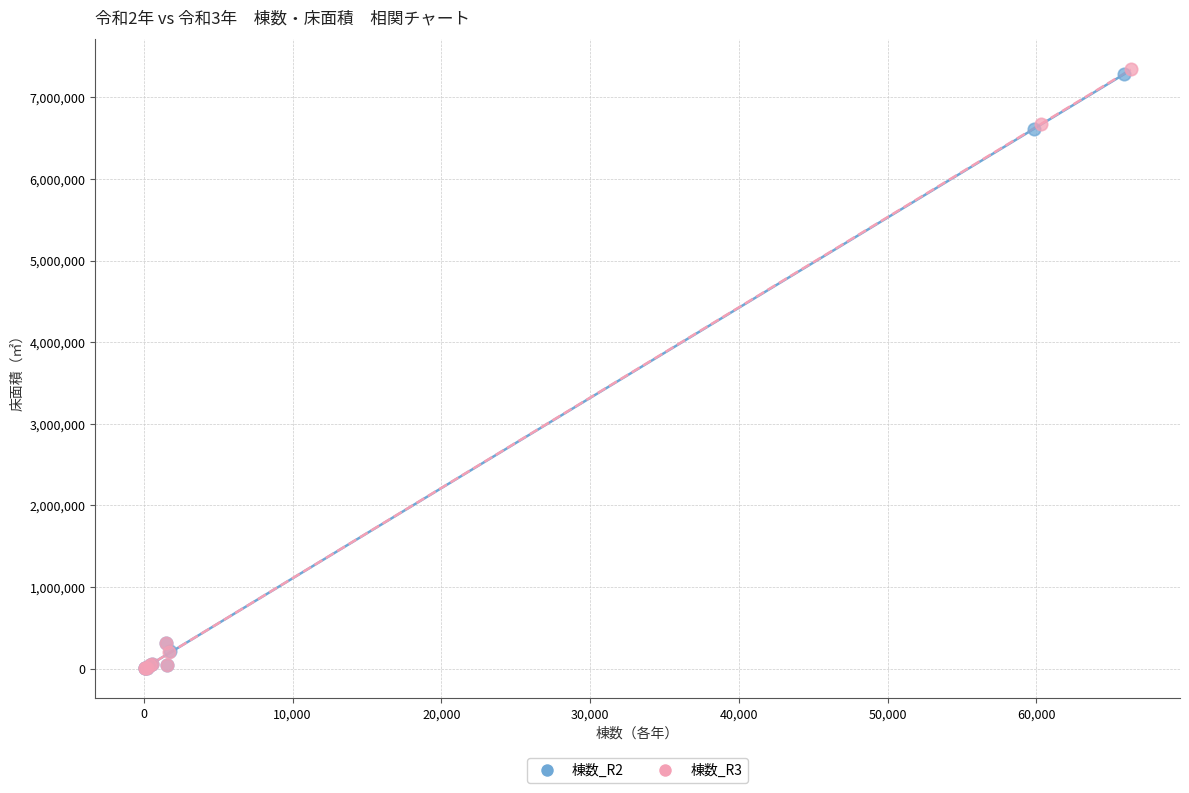

Which series has the widest spread of Y values?

棟数_R3